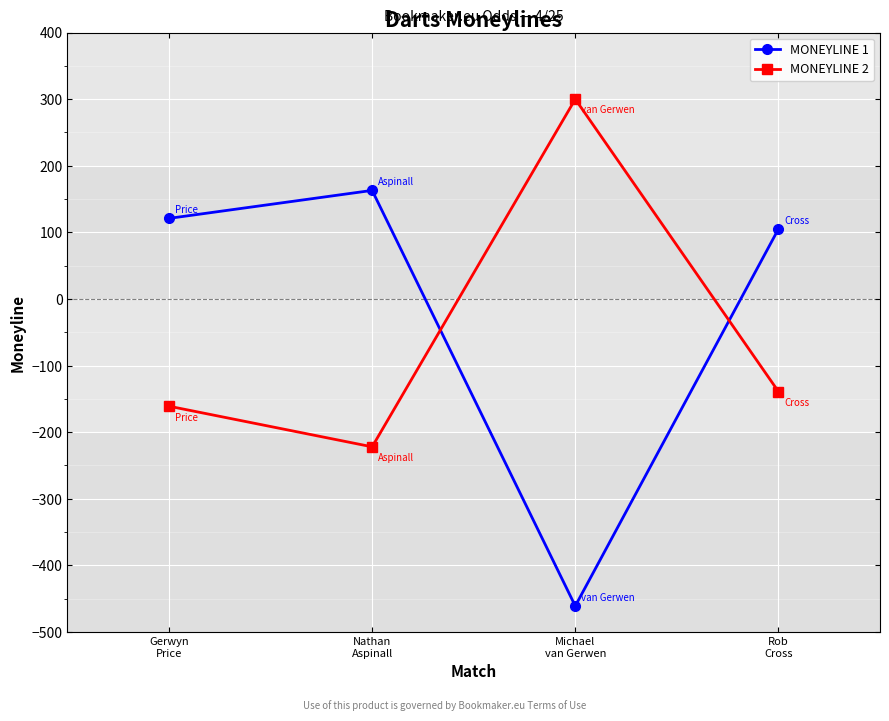

True or false: MONEYLINE 1 and MONEYLINE 2 cross at least once.

True